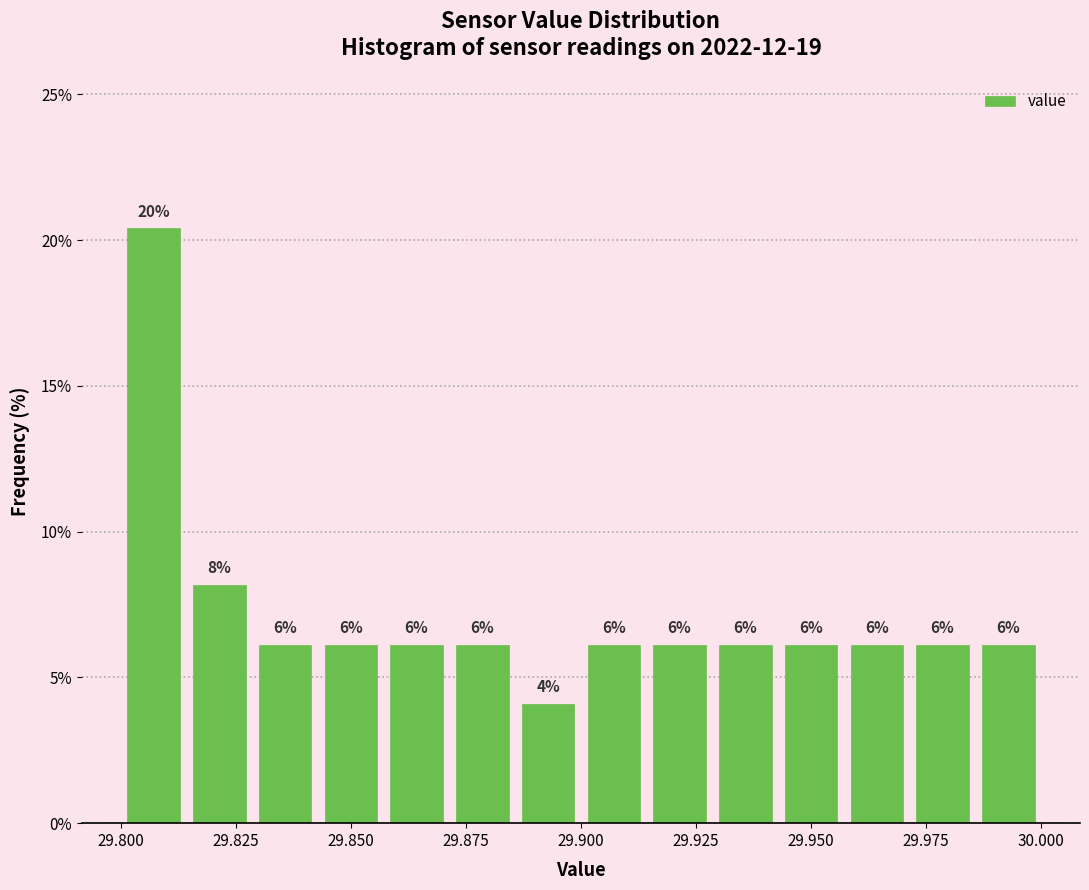

Read against the x-axis, roughly where is the centre of the tallest bar?

29.805